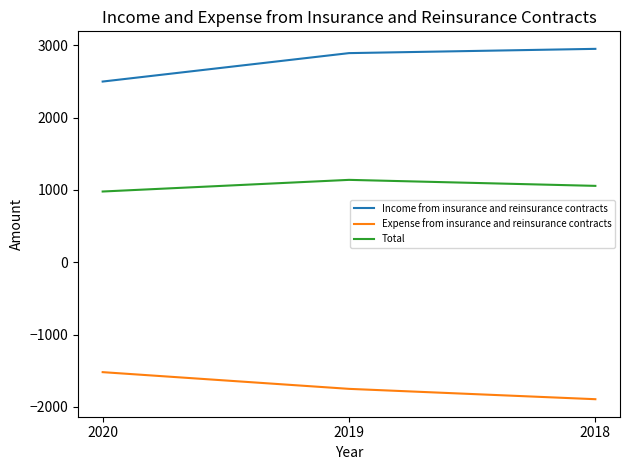

Reading left to right, what are all the values shown in this chart?

Income from insurance and reinsurance contracts: 2497	2890	2949
Expense from insurance and reinsurance contracts: -1520	-1751	-1894
Total: 977	1138	1055